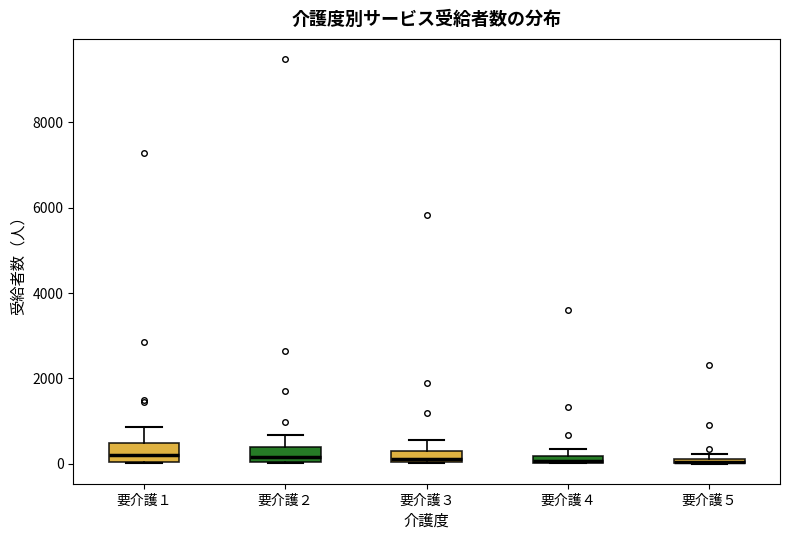

Where is the lower edge of the box for 要介護４ on the y-axis? The values are not printed on the chart, so give them approximately, as read against the axis.

0